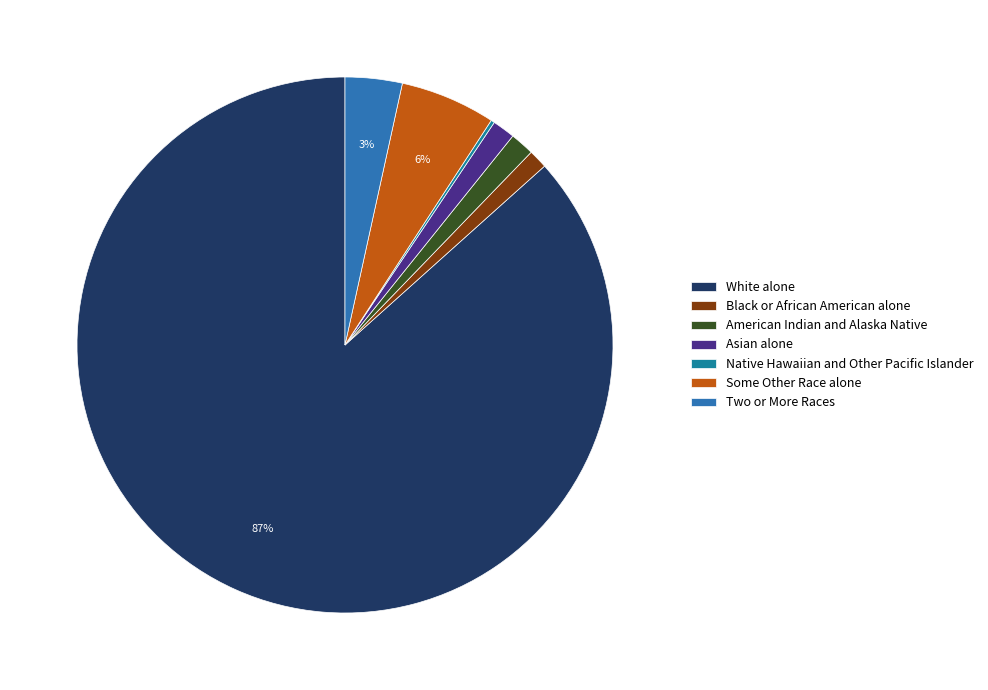

What percentage is NOT represented by American Indian and Alaska Native?

98.5%